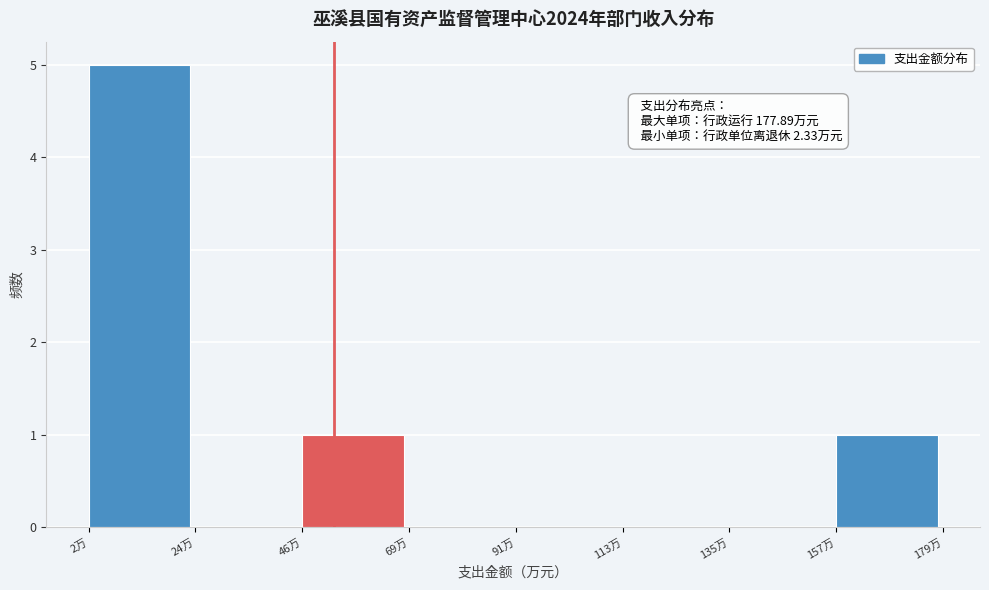

Over which range of the x-axis is the bar tallest?

0 to 25